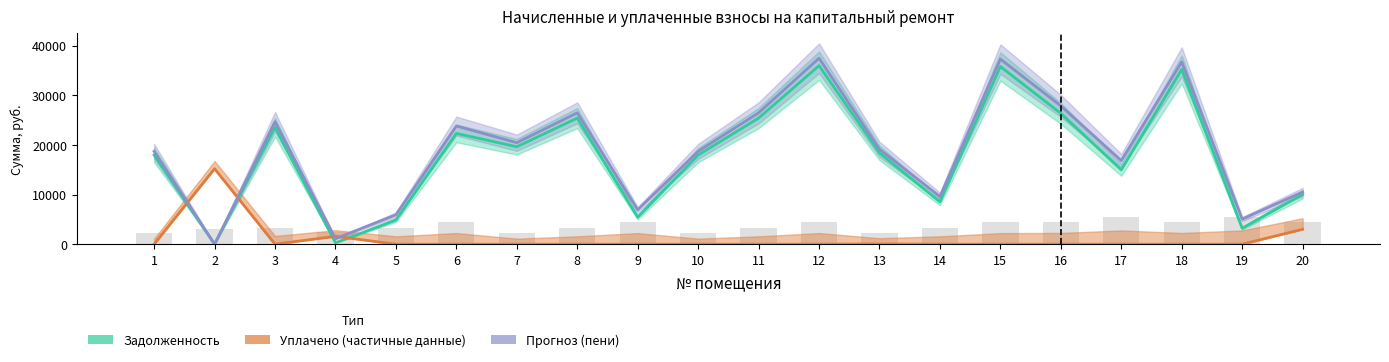

What is the difference between the maximum and minimum values in the начислено series?

3307.7